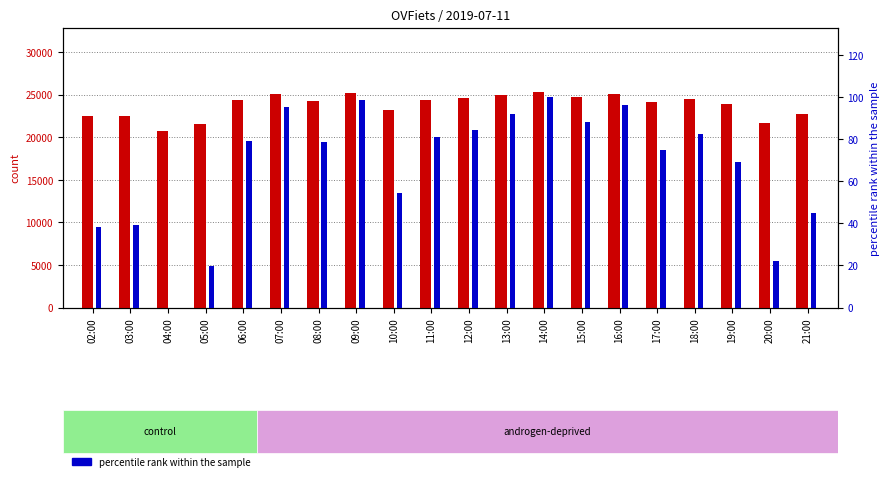

Rank the series by their maximum value, from highest to lowest.

count, percentile rank within the sample